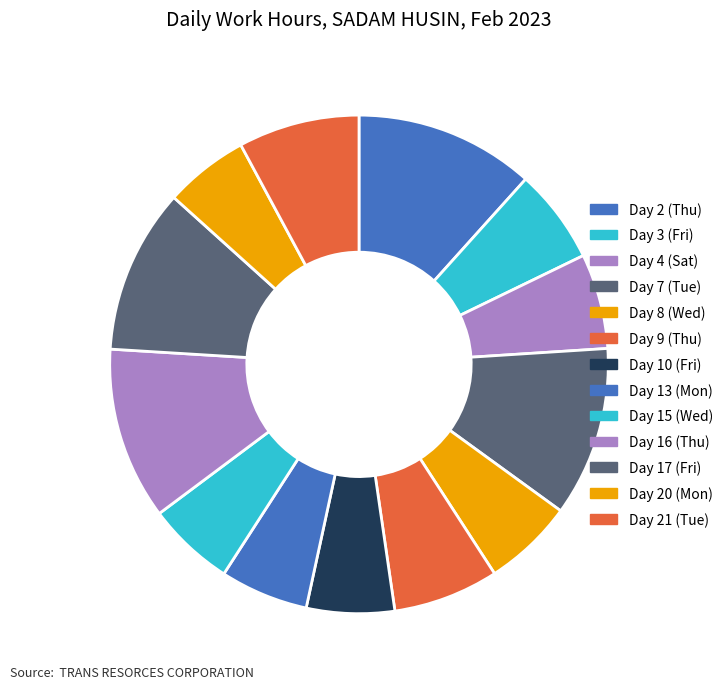

Which category has the biggest portion of the pie?

Day 2 (Thu)